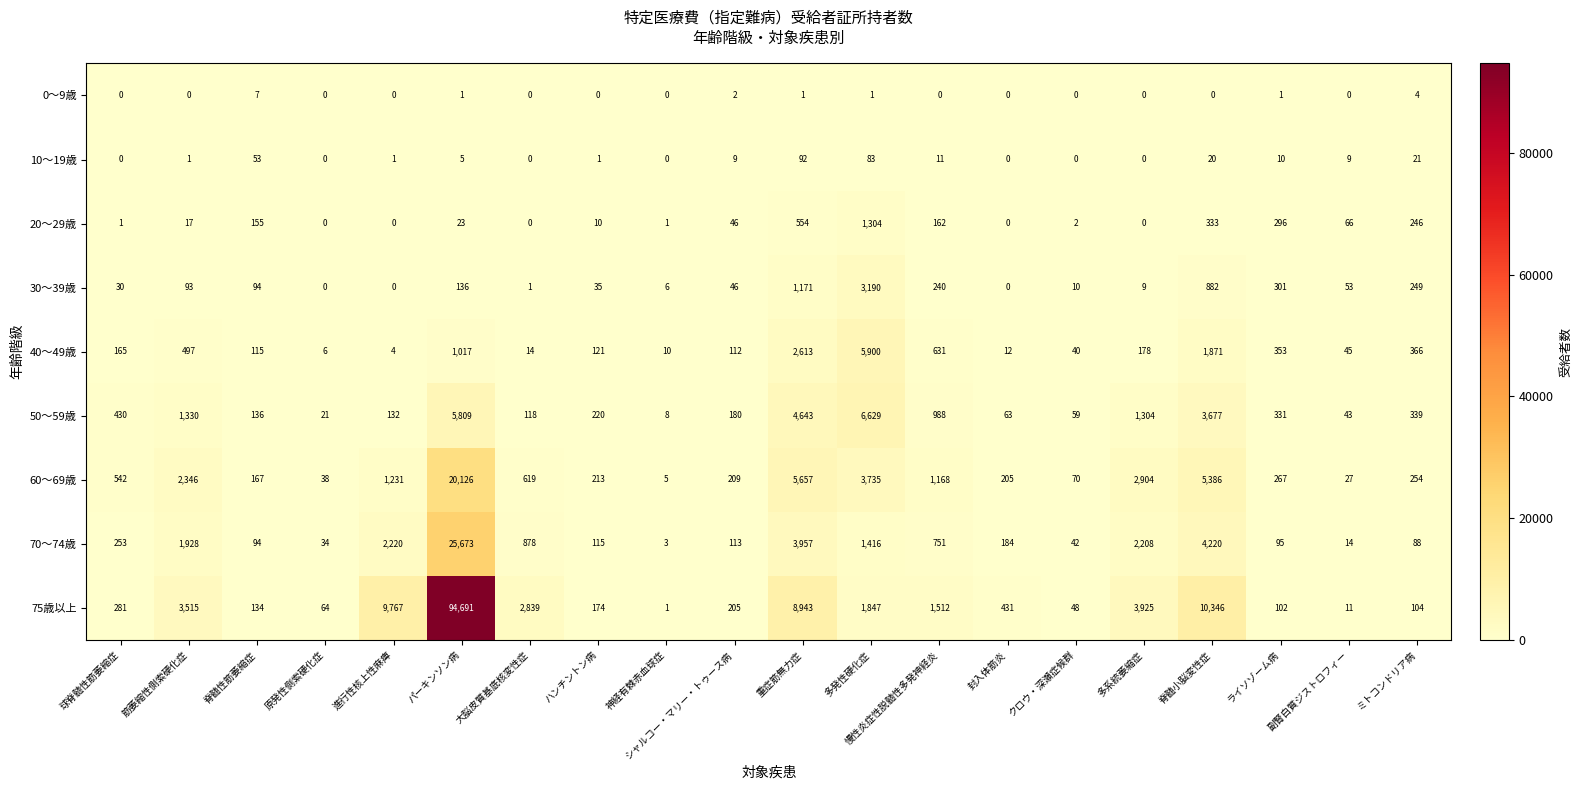

At which label does 10～19歳 reach its peak?

重症筋無力症